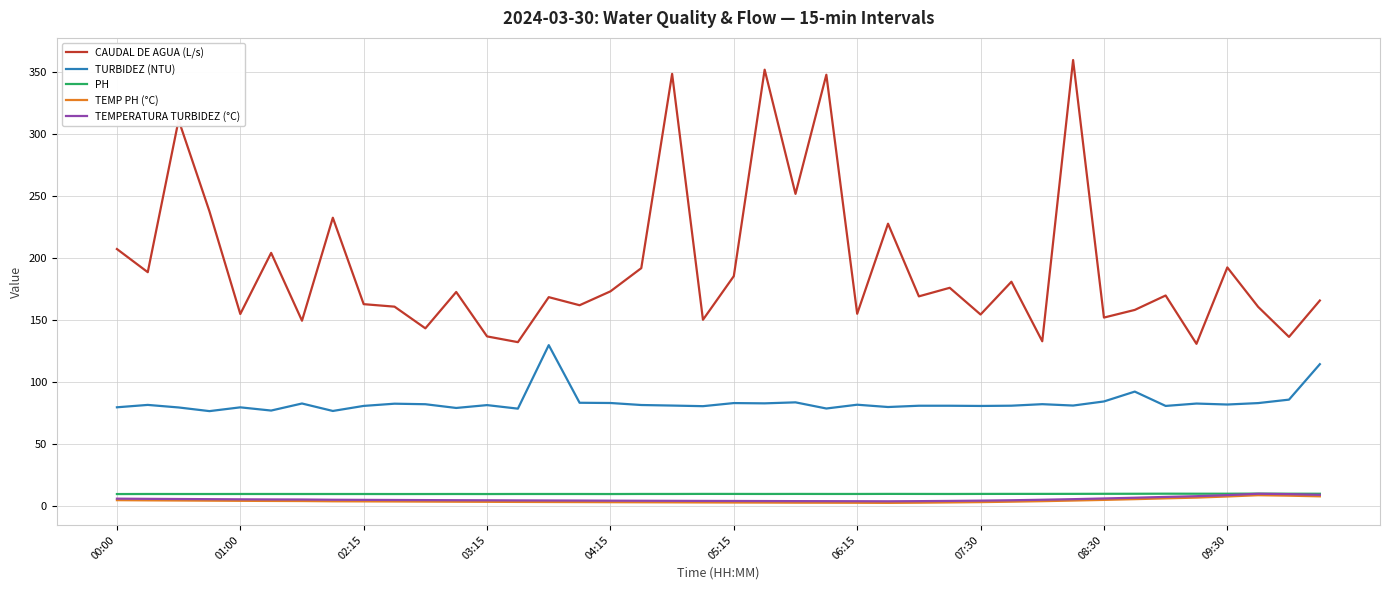

Which series has the widest spread of values?

CAUDAL DE AGUA (L/s)